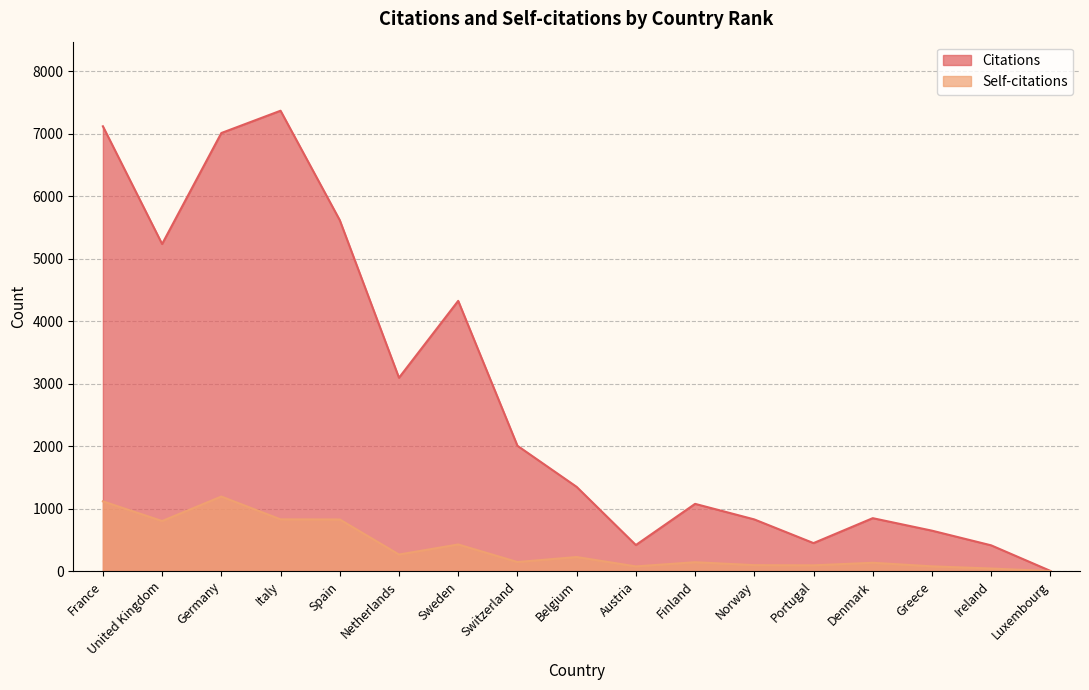

The value of Self-citations at Finland is 92. True or false?

False